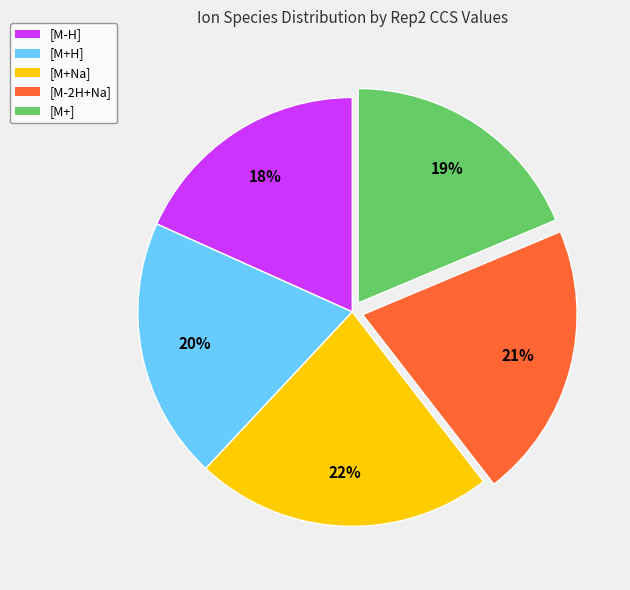

Is it true that [M-H] is 18% of the pie?

True